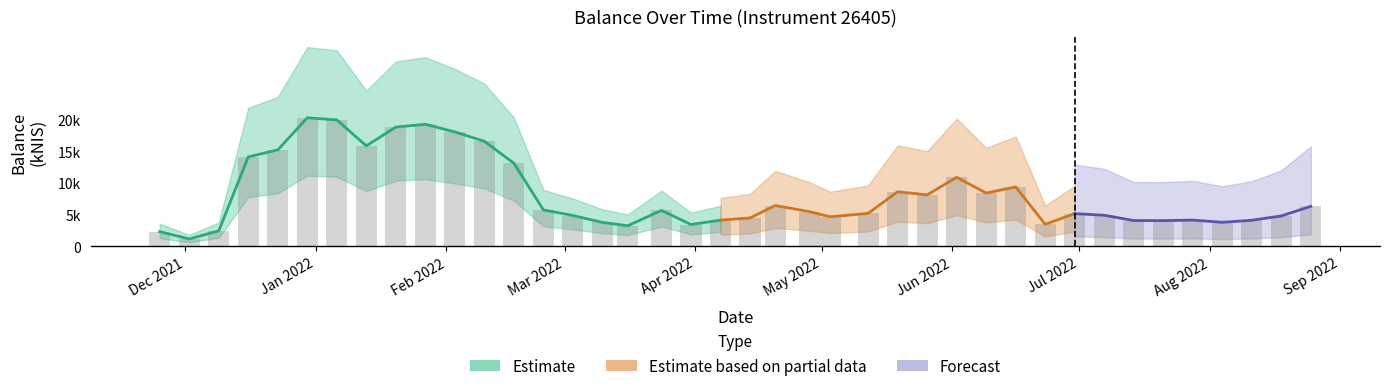

At which category does the chart reach its peak across all series?

2021-12-30